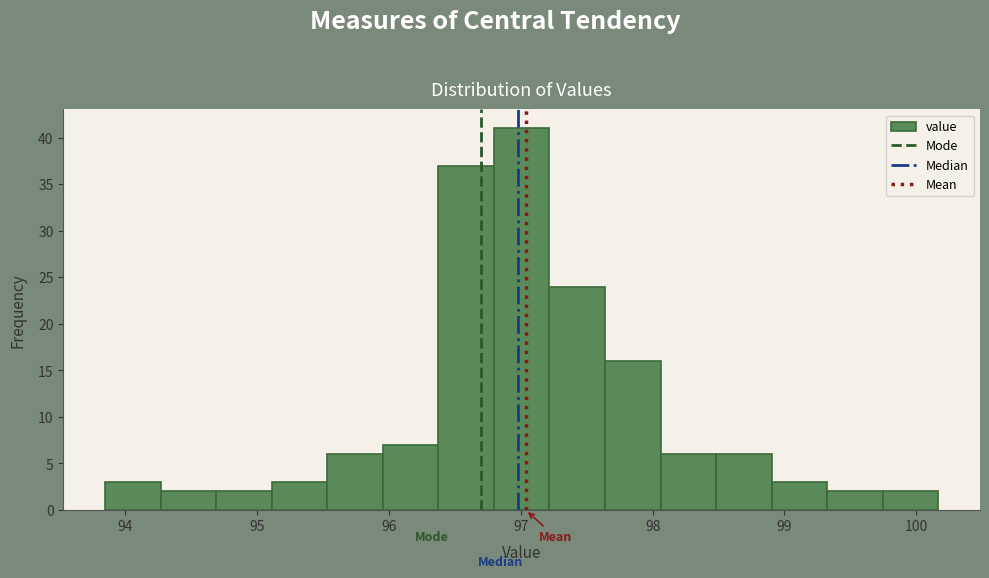

Reading left to right, transcribe this chart: for each bar, give the range it covers on the x-axis and its height. Neither the bar edges nor the heights are printed on the chart, so give them approximately, as read against the axes.

93.8 to 94.3: 3
94.3 to 94.7: 2
94.7 to 95.1: 2
95.1 to 95.5: 3
95.5 to 96.0: 6
96.0 to 96.4: 7
96.4 to 96.8: 37
96.8 to 97.2: 41
97.2 to 97.6: 24
97.6 to 98.1: 16
98.1 to 98.5: 6
98.5 to 98.9: 6
98.9 to 99.3: 3
99.3 to 99.7: 2
99.7 to 100.2: 2